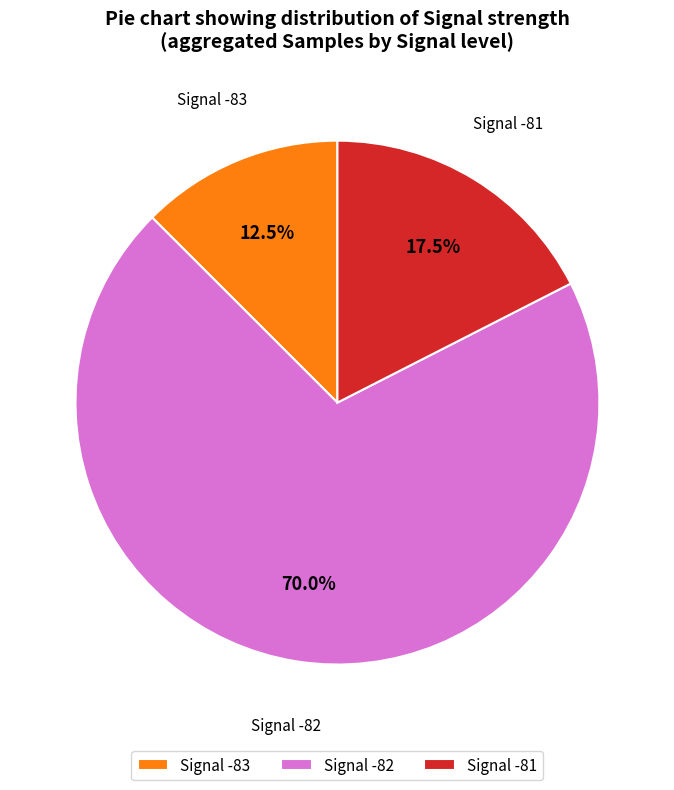

What portion of the pie excludes Signal -82?

30.0%